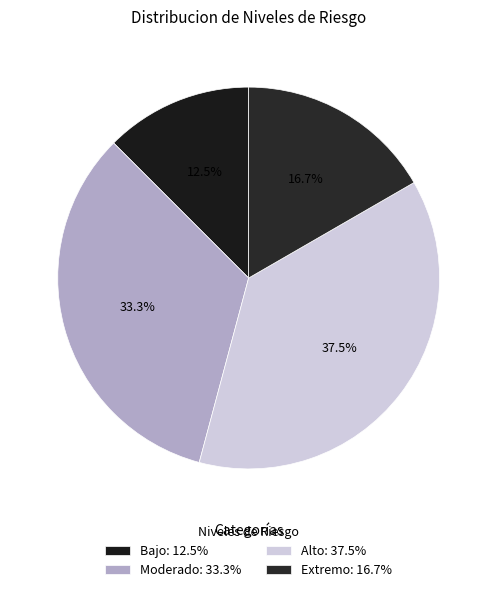

How many slices are in this pie chart?

4